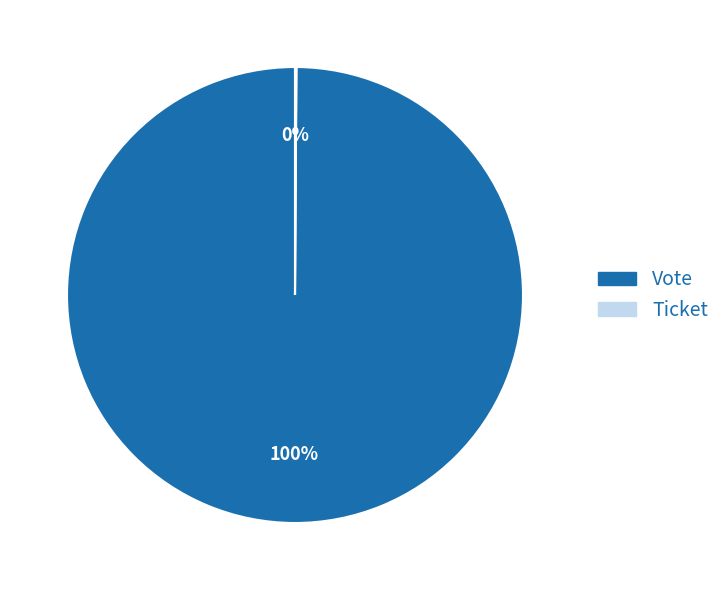

To the nearest percent, what portion does Vote represent?

100%